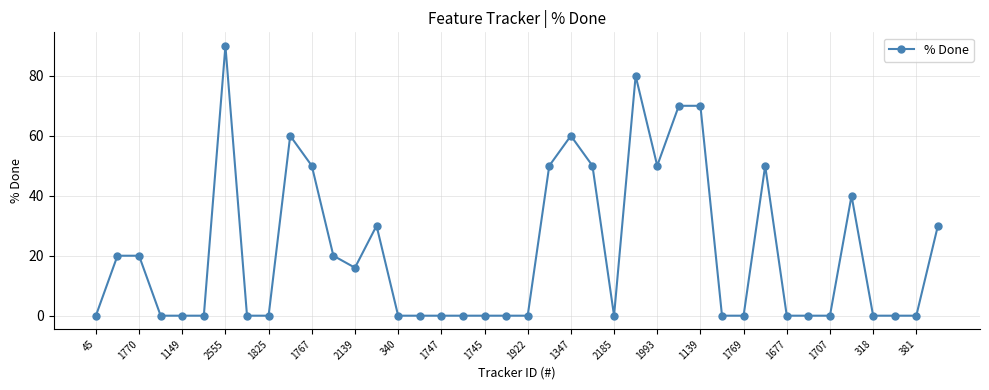

What is the maximum value shown in the chart?

90